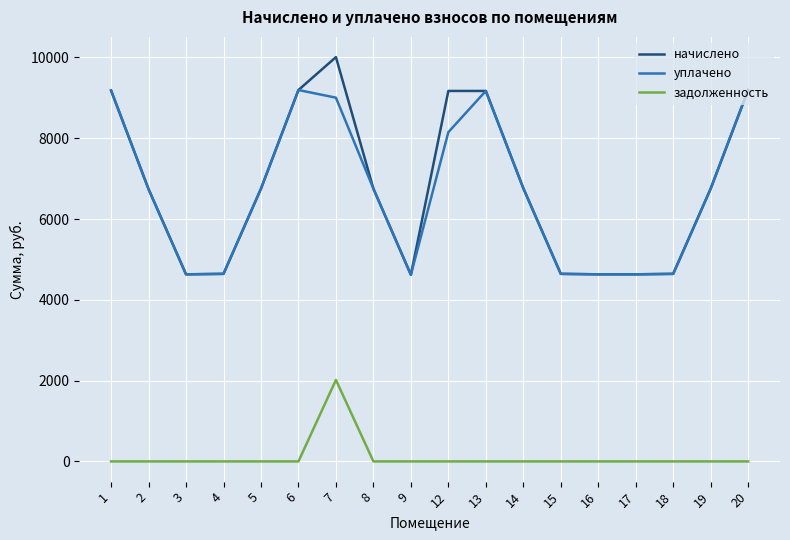

At which category is the sum across all series the highest?

7